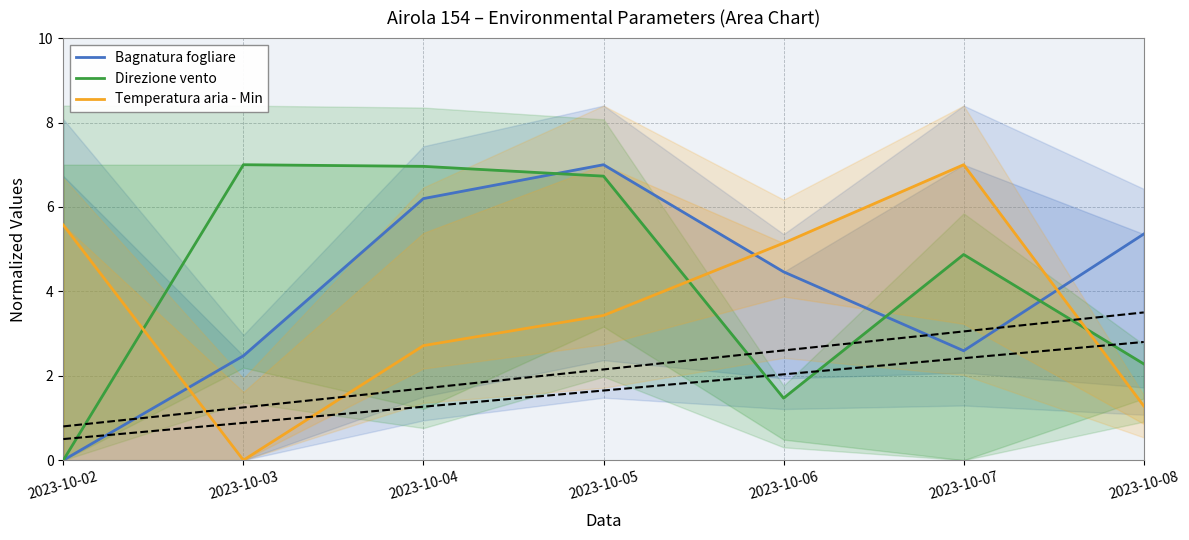

True or false: Temperatura aria - Min has a value of 1.3 at 2023-10-08.

True